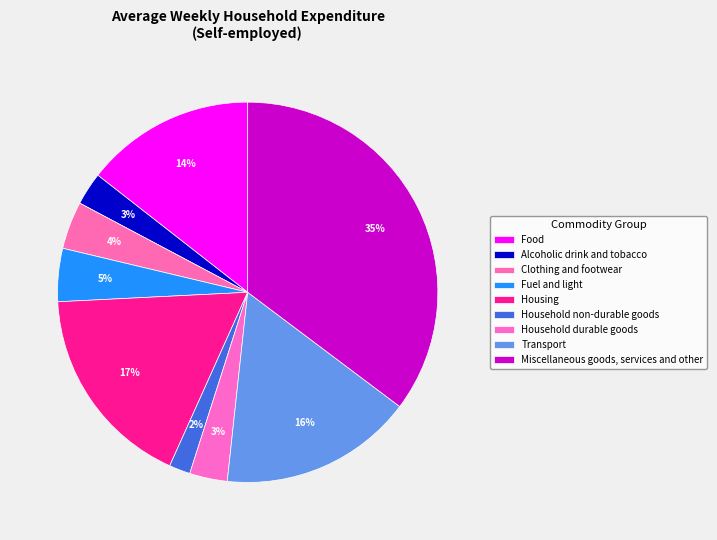

The Clothing and footwear slice represents 1% of the pie. True or false?

False